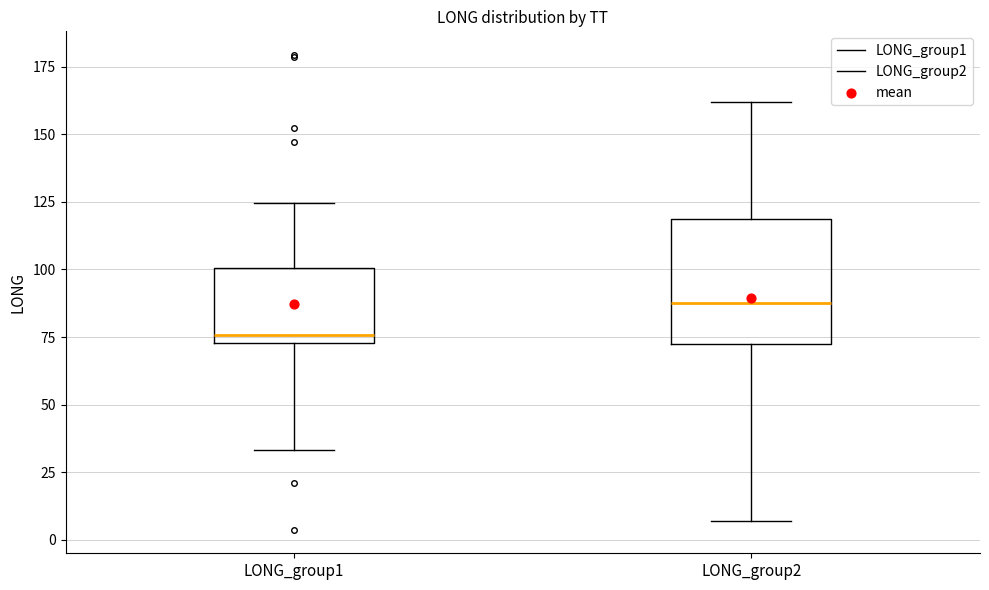

Reading left to right, read every box against the y-axis: the position of its median line, the range the box covers, and the ends of its whiskers. The values are not printed on the chart, so give them approximately, as read against the axis.

LONG_group1: median 75 (just above the box's lower edge), box 75 to 100, whiskers 35 to 125
LONG_group2: median 85, box 70 to 120, whiskers 5 to 160